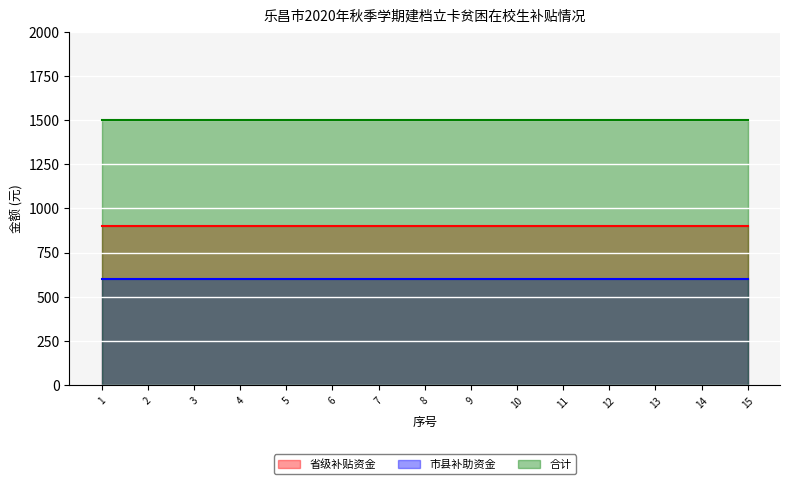

True or false: 市县补助资金 has a value of 1010 at 6.

False